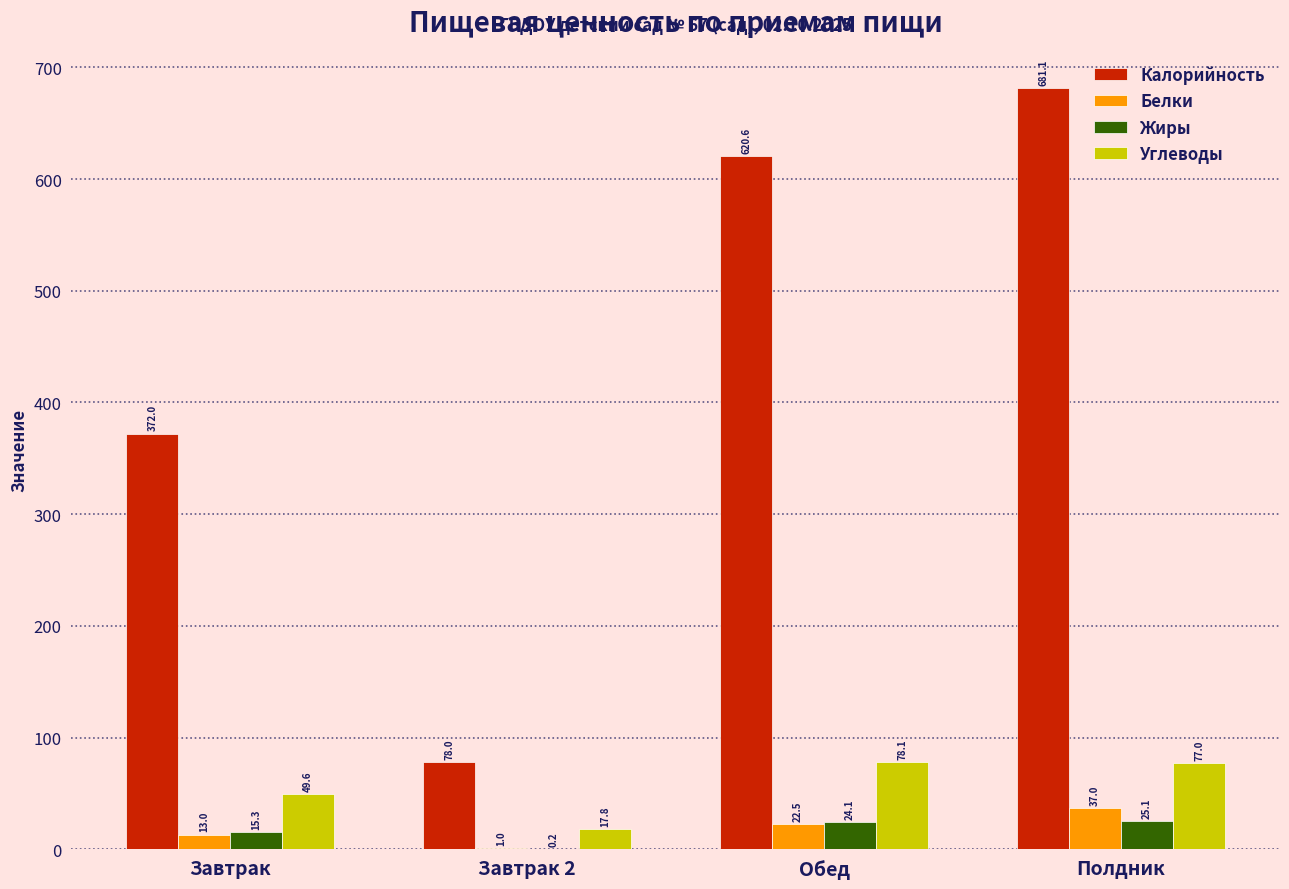

What are all the series names shown in the legend?

Калорийность, Белки, Жиры, Углеводы